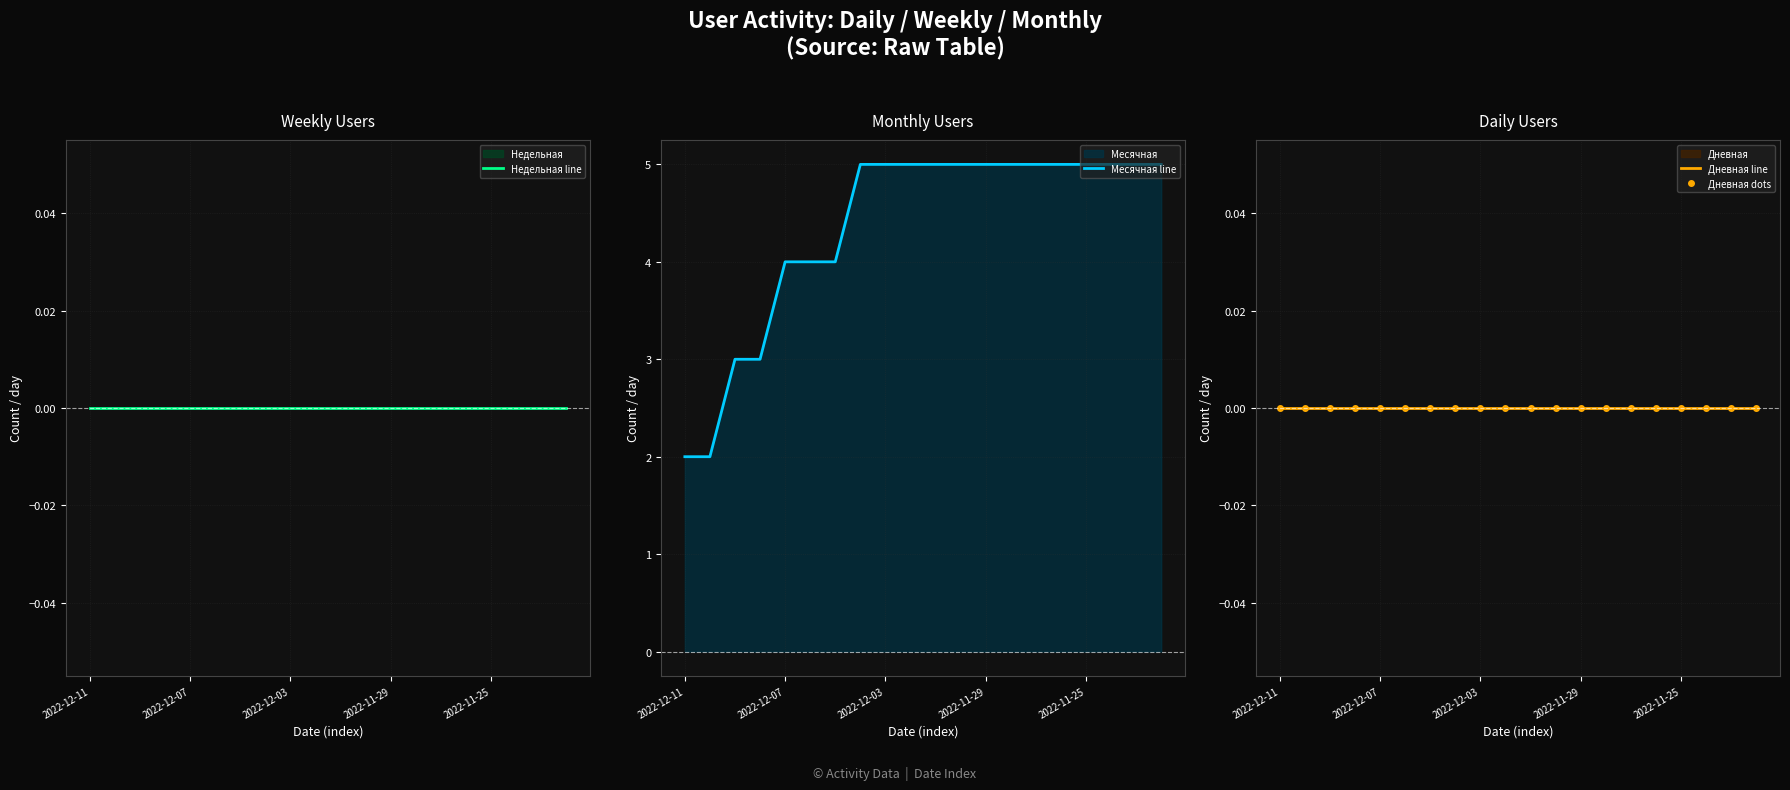

The value of Месячная line at 2022-12-11 is 3. True or false?

False